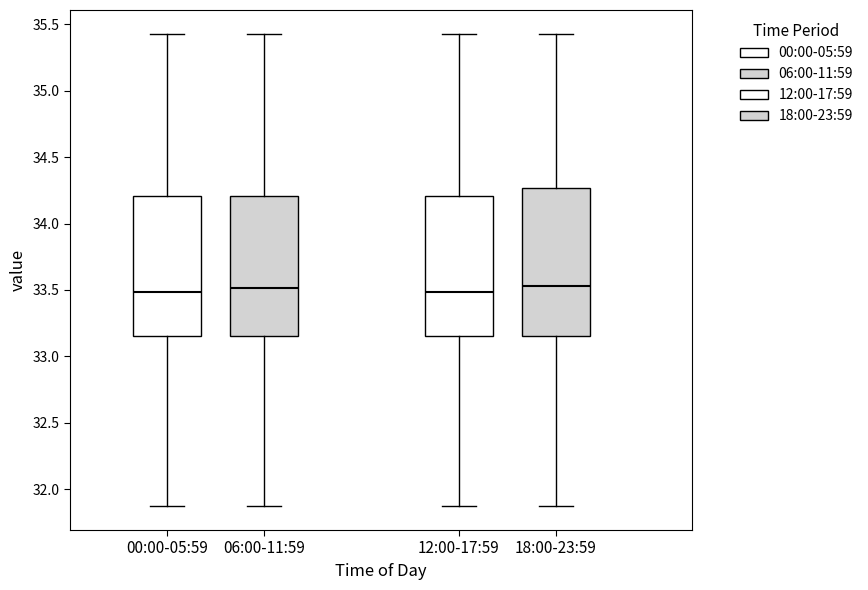

Reading left to right, read every box against the y-axis: the position of its median line, the range the box covers, and the ends of its whiskers. The values are not printed on the chart, so give them approximately, as read against the axis.

00:00-05:59: median 33.50, box 33.15 to 34.20, whiskers 31.85 to 35.45
06:00-11:59: median 33.50, box 33.15 to 34.20, whiskers 31.85 to 35.45
12:00-17:59: median 33.50, box 33.15 to 34.20, whiskers 31.85 to 35.45
18:00-23:59: median 33.55, box 33.15 to 34.25, whiskers 31.85 to 35.45